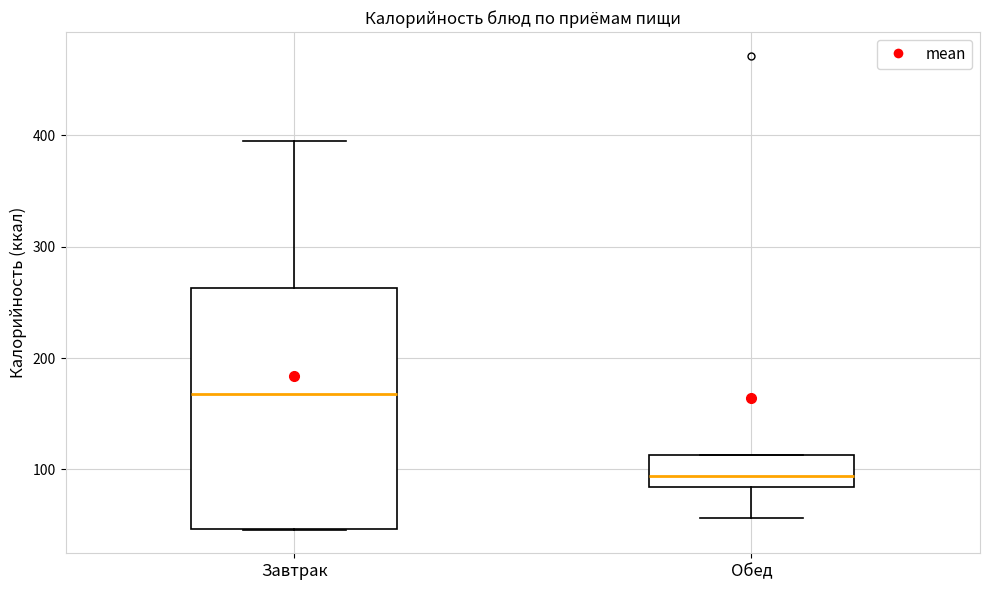

Where is the lower edge of the box for Завтрак on the y-axis? The values are not printed on the chart, so give them approximately, as read against the axis.

50